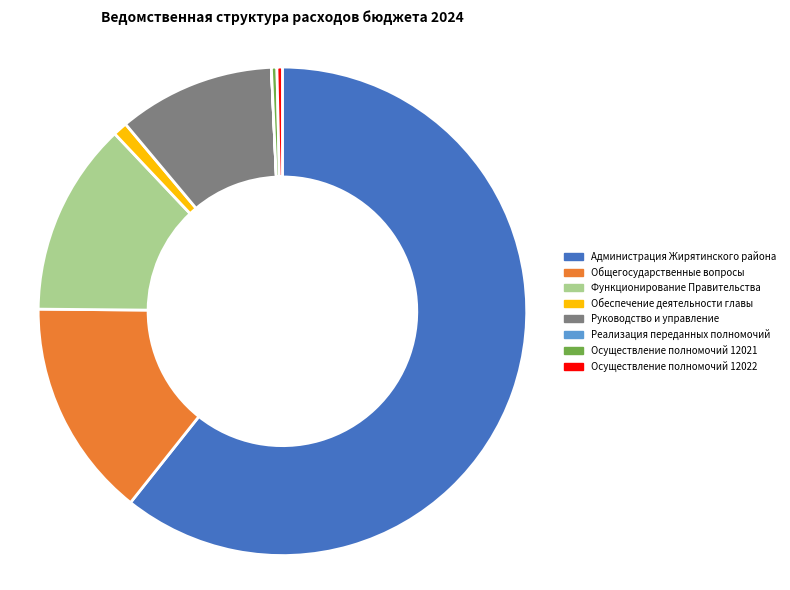

Which has a higher value, Руководство и управление or Осуществление полномочий 12022?

Руководство и управление